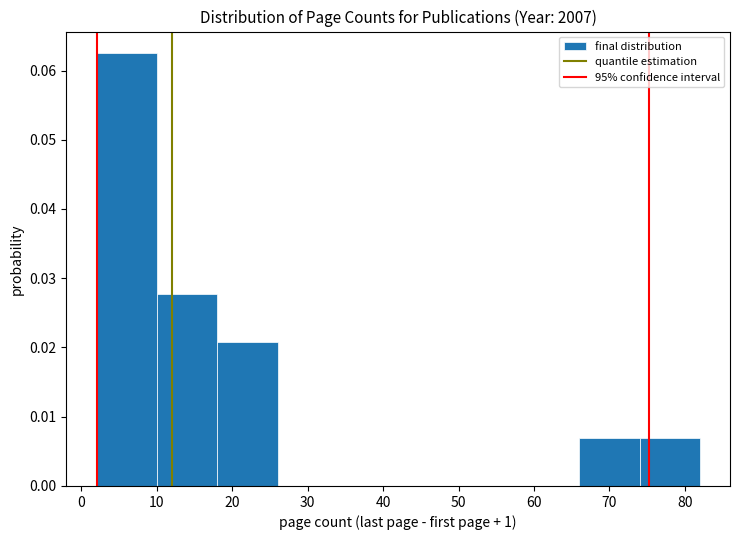

Reading left to right, list every bar in this chart as the range it spans on the x-axis followed by its height. The values are not printed on the chart, so give them approximately, as read against the axis.

2 to 10: 0.063
10 to 18: 0.028
18 to 26: 0.021
26 to 34: 0
34 to 42: 0
42 to 50: 0
50 to 58: 0
58 to 66: 0
66 to 74: 0.007
74 to 82: 0.007